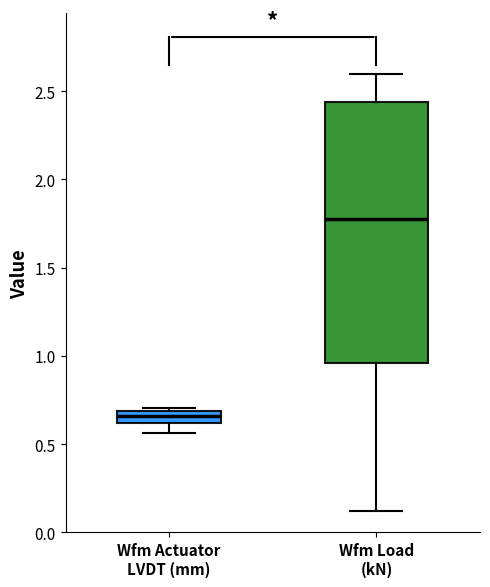

Which box has the highest median line?

Wfm Load (kN)